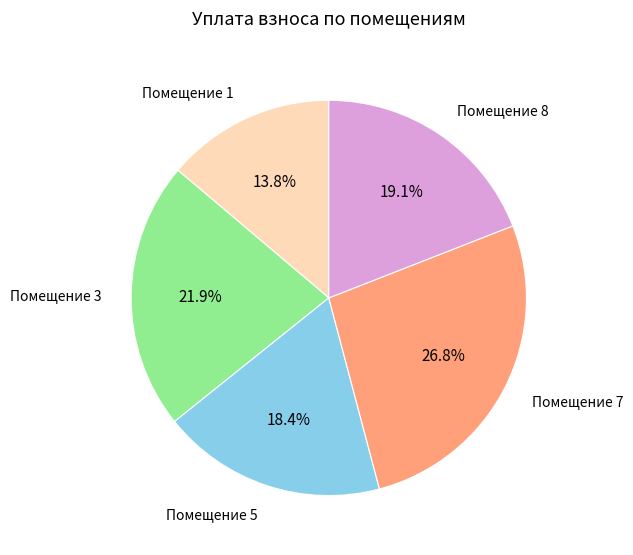

Rank the categories by value from highest to lowest.

Помещение 7, Помещение 3, Помещение 8, Помещение 5, Помещение 1